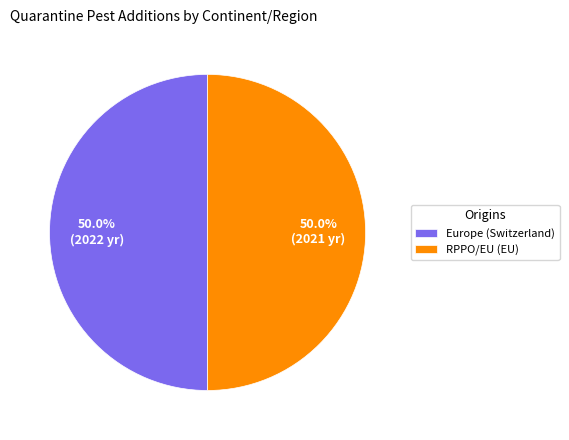

Approximately how many times larger is the value at Europe (Switzerland) compared to RPPO/EU (EU)?

1.0